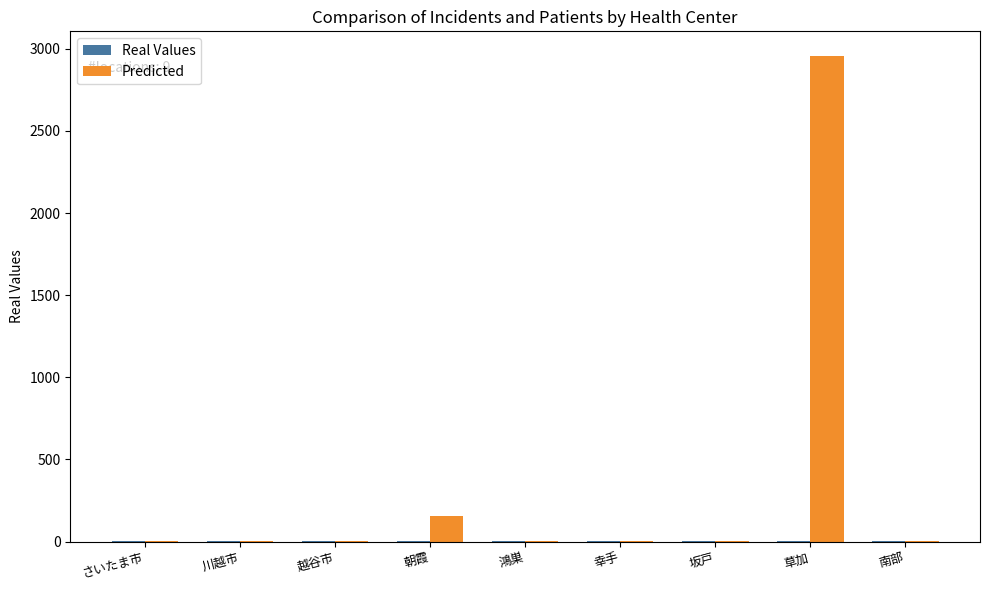

Count the number of data series in this chart.

2